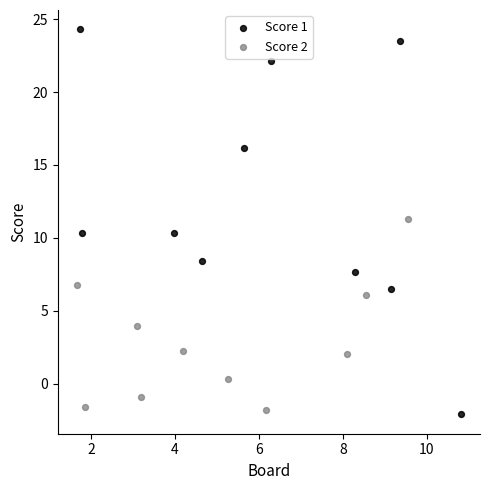

Which series has the widest spread of Y values?

Score 1